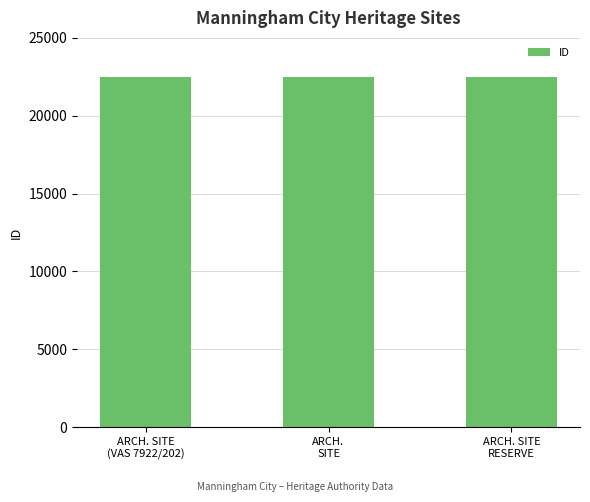

What is the sum of all values?

67489